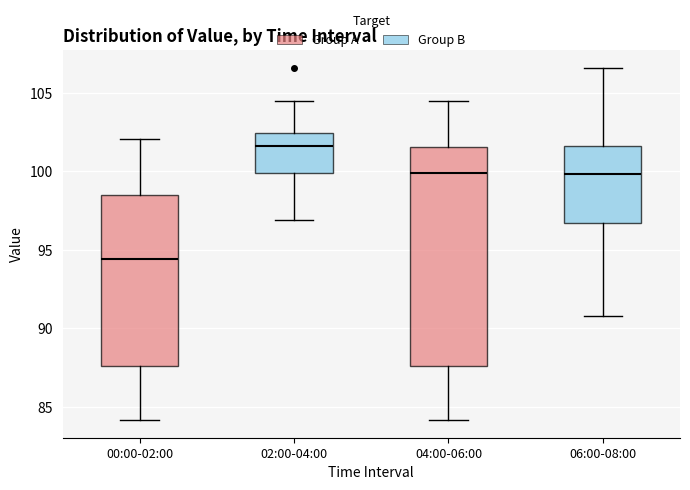

Where is the upper edge of the box for 06:00-08:00 on the y-axis? The values are not printed on the chart, so give them approximately, as read against the axis.

101.5